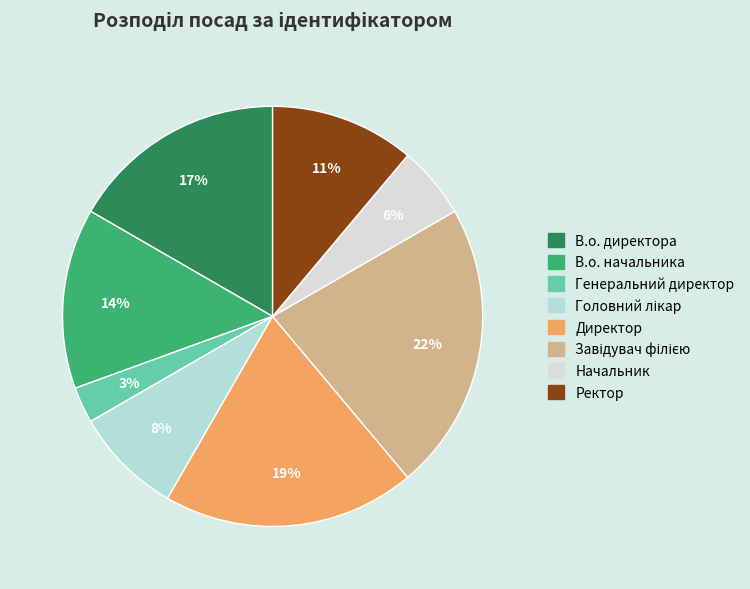

Between Ректор and В.о. начальника, which is larger?

В.о. начальника